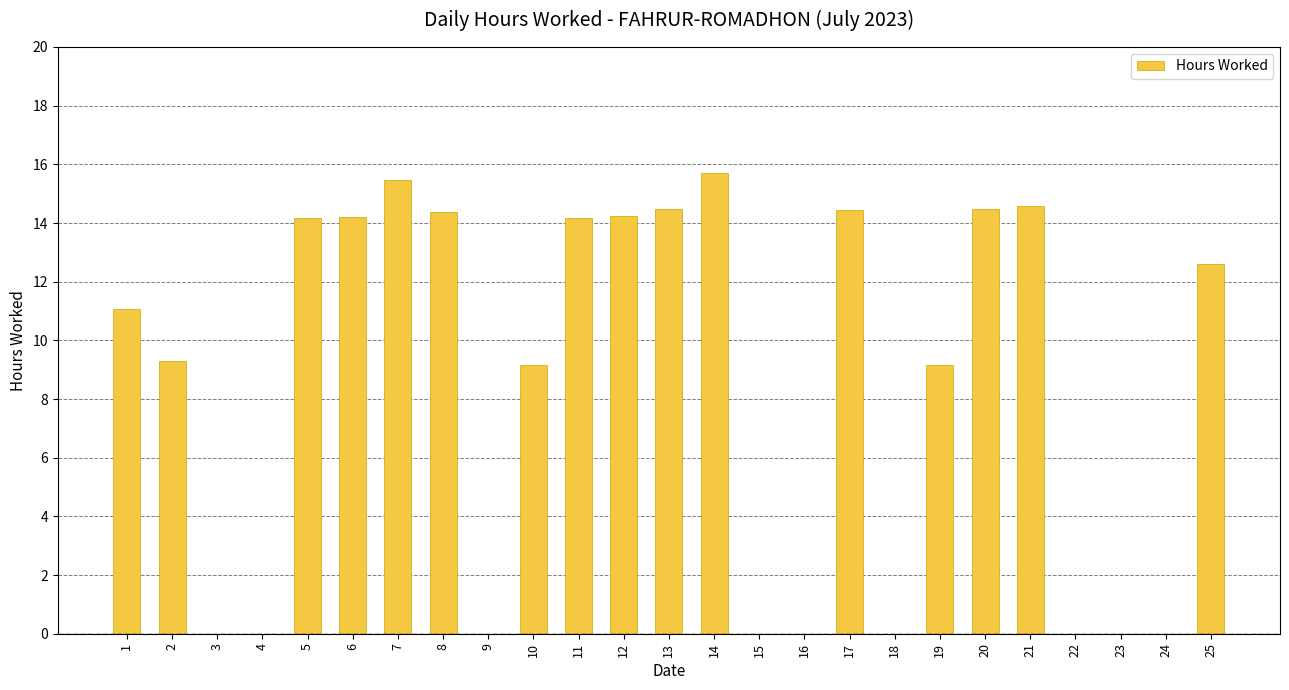

Is it true that the value at 21 is 22.6?

False